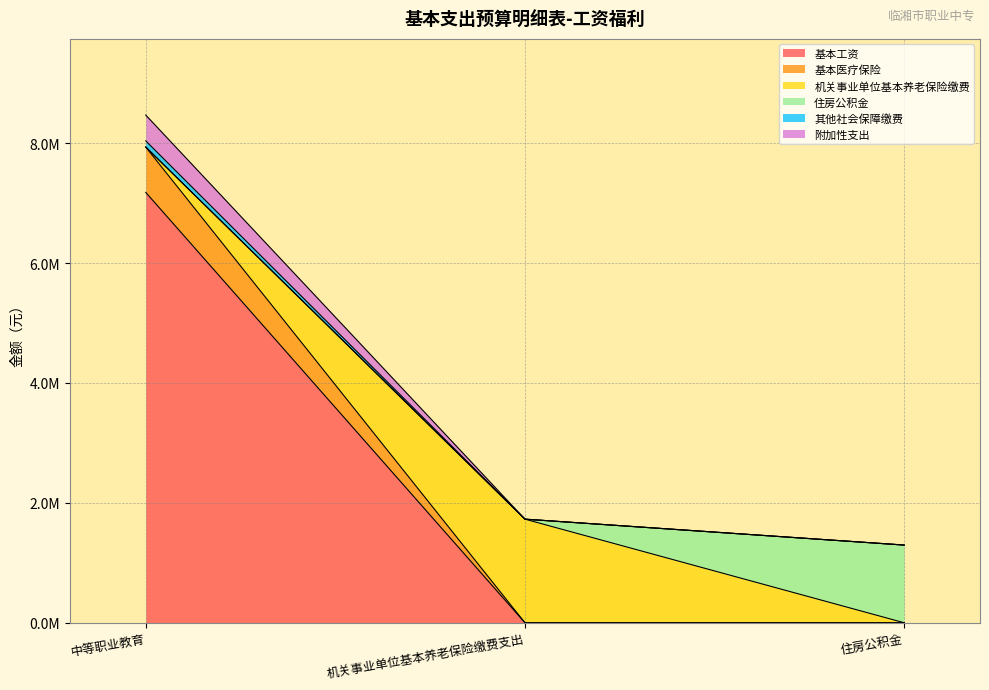

Does the chart have visible grid lines?

Yes